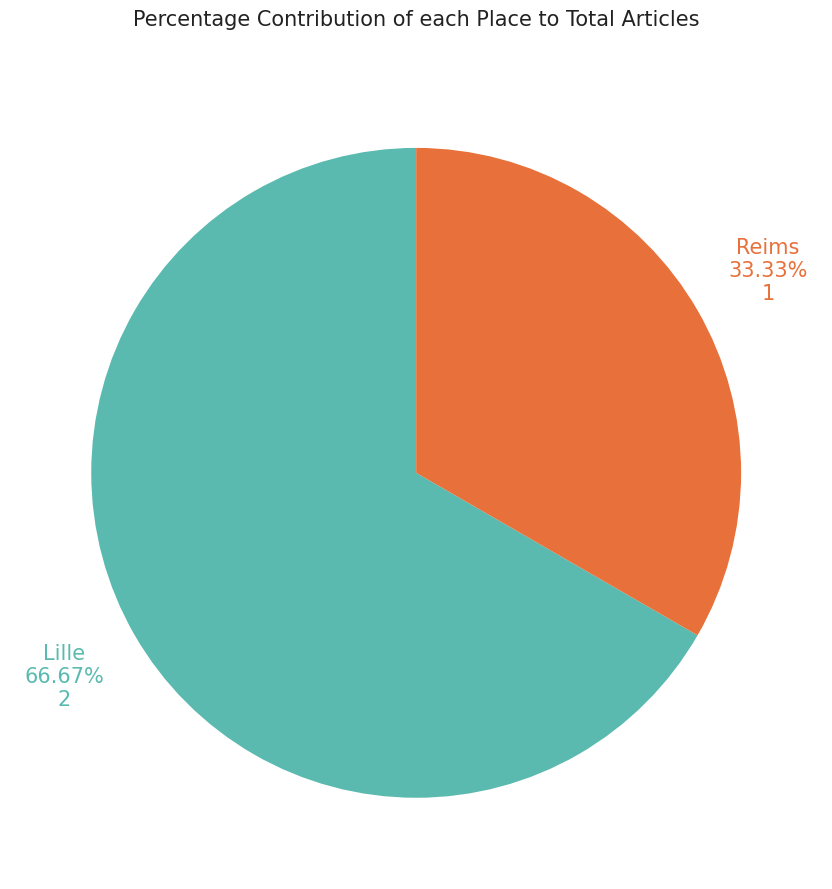

Combined, do Reims and Lille account for over 50%?

Yes